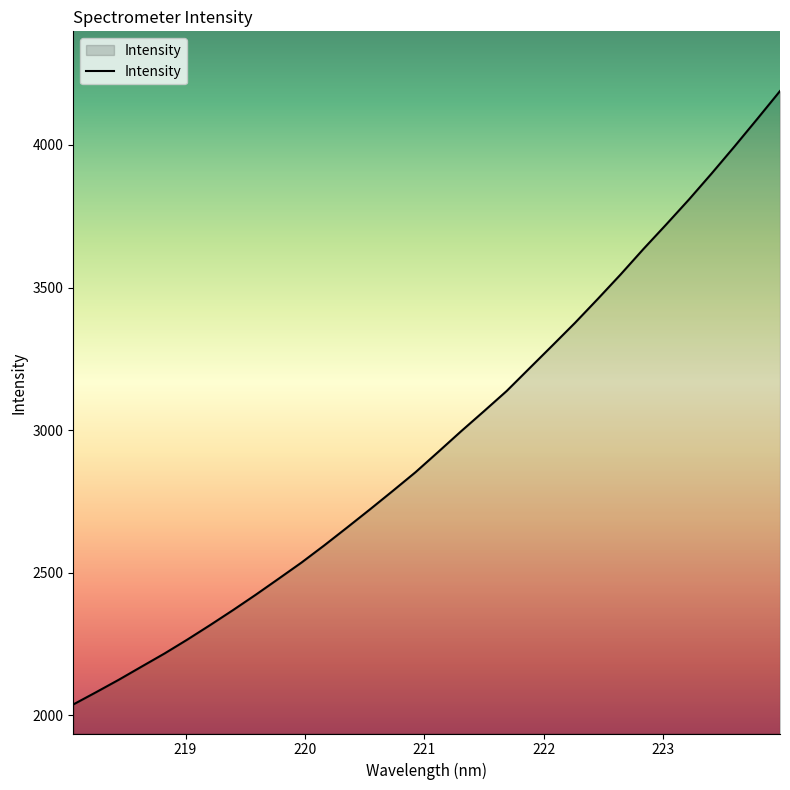

What is the greatest value displayed?

4189.2